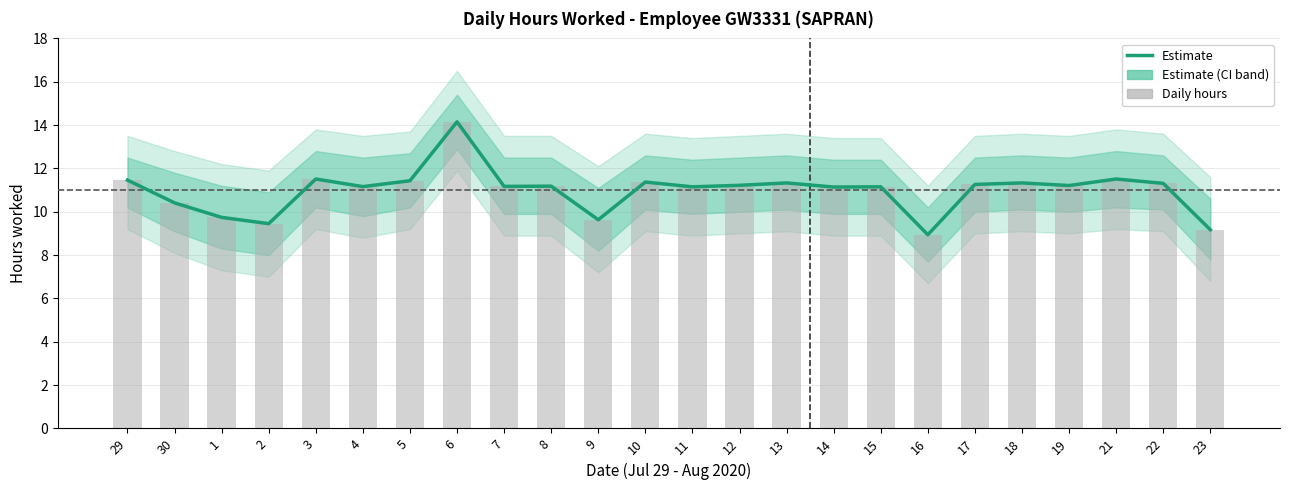

True or false: Estimate has a value of 11.2 at 4.

True